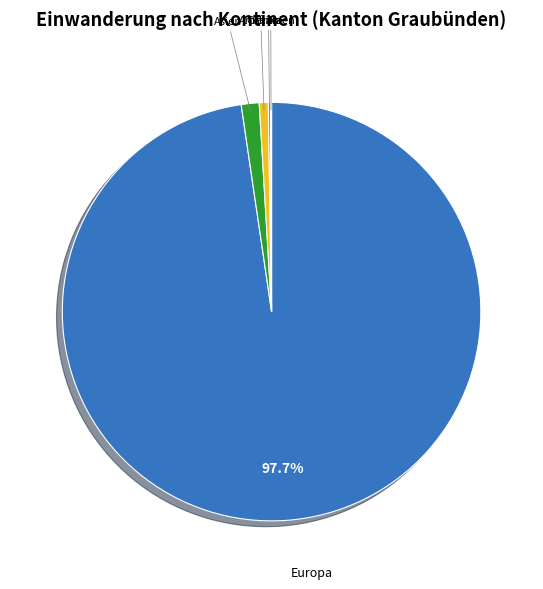

Is there a majority slice in this chart?

Yes